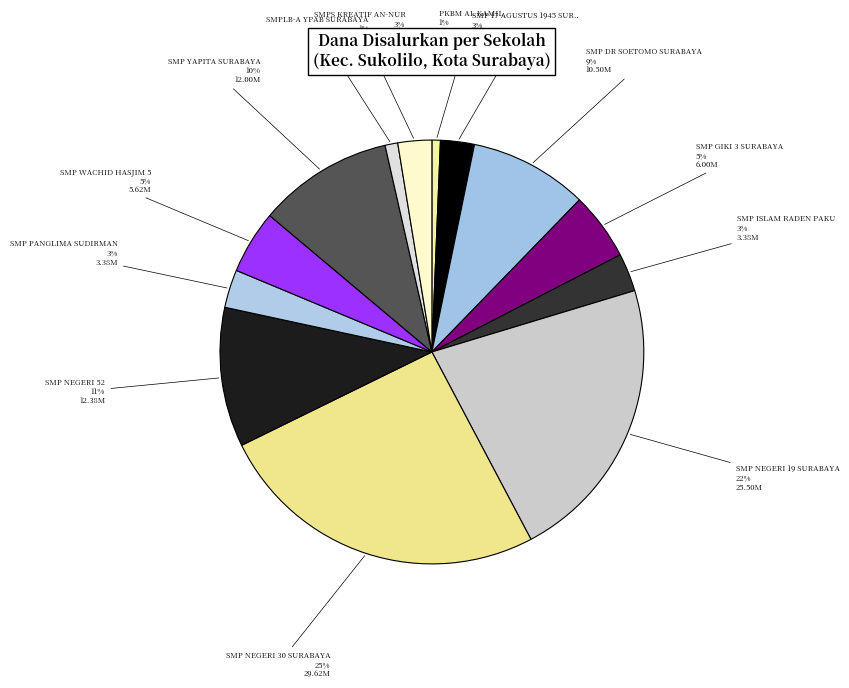

Is there a majority slice in this chart?

No